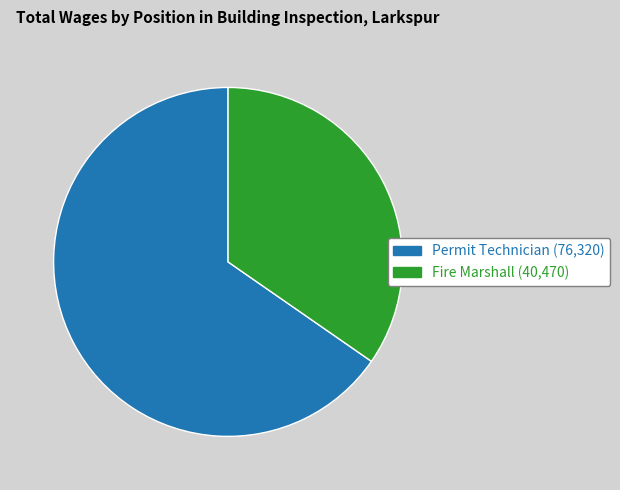

The Fire Marshall slice represents 35% of the pie. True or false?

True